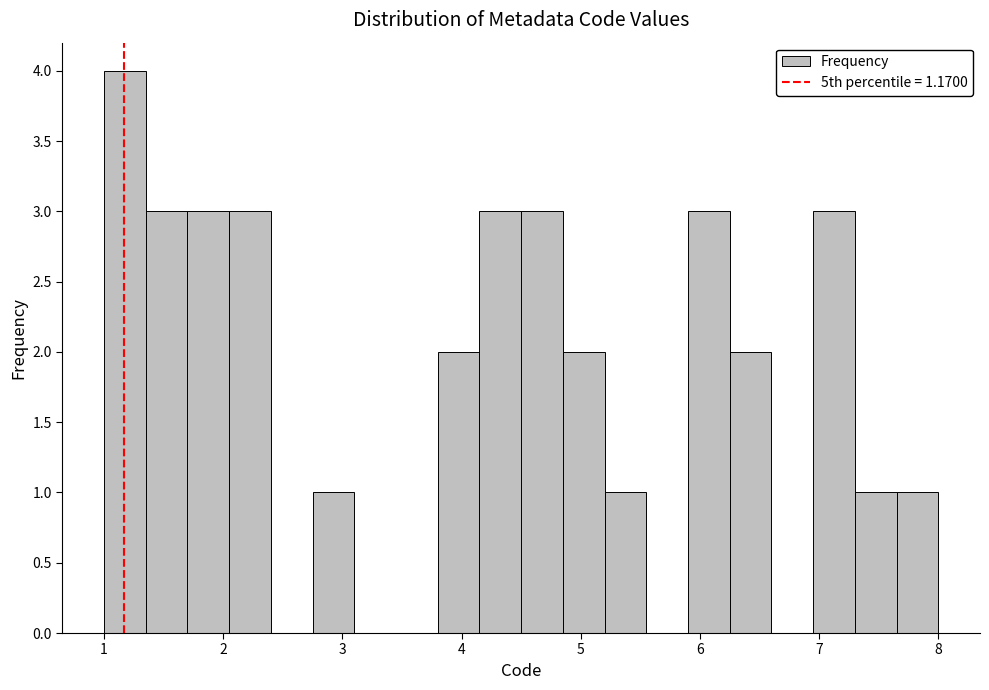

Around what value on the x-axis is the tallest bar? Give the approximate position of its centre, as read against the axis.

1.2